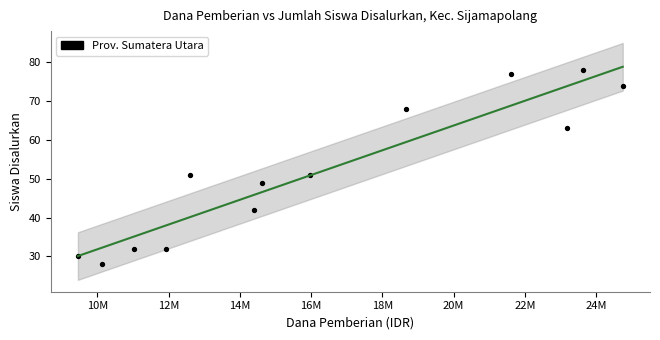

What is the range of Y values (max minus min)?

50